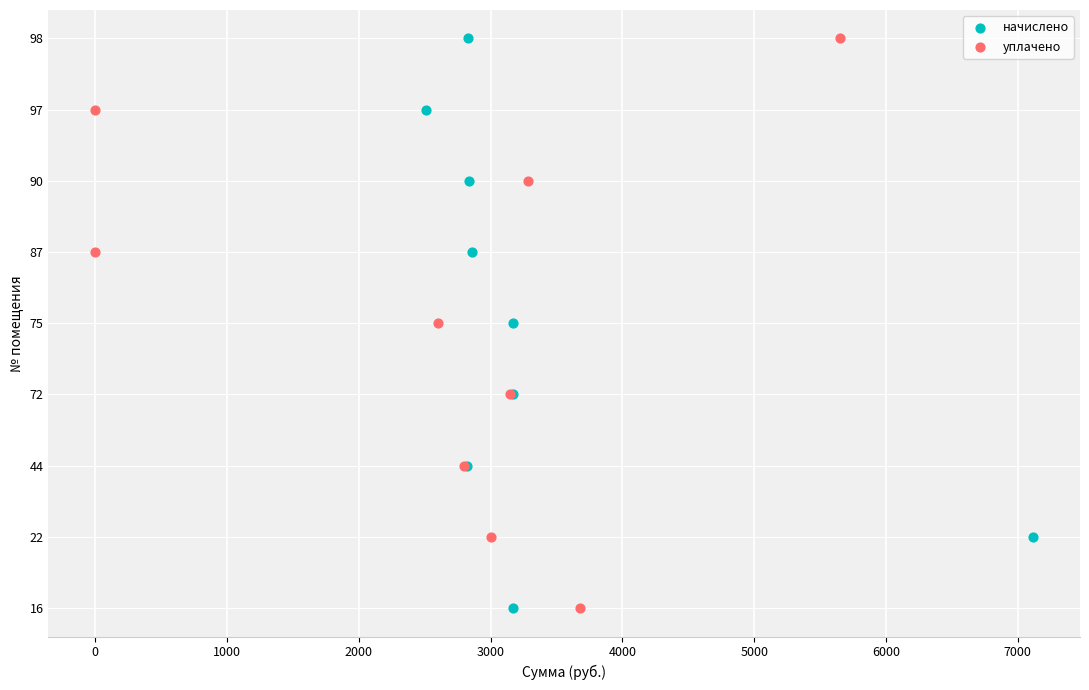

What are all the series names shown in the legend?

начислено, уплачено